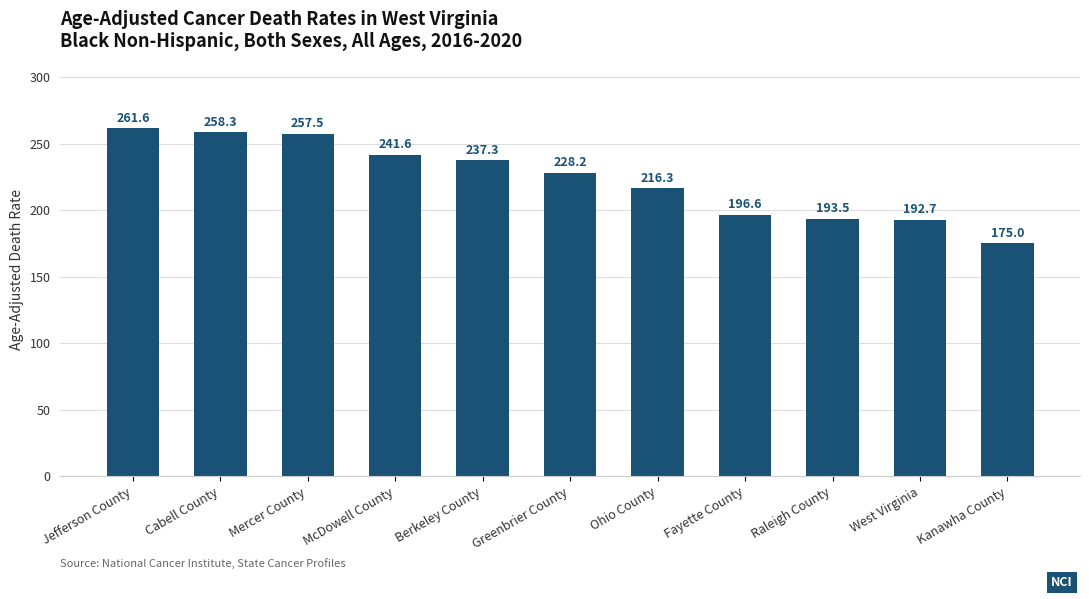

What is the minimum value shown in the chart?

175.0